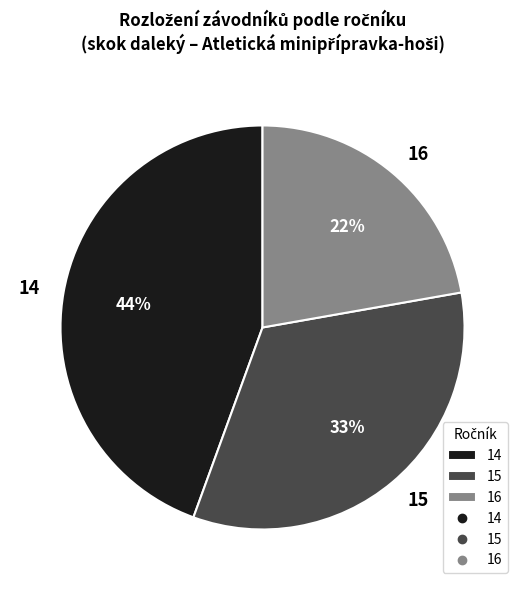

Between 16 and 14, which is larger?

14